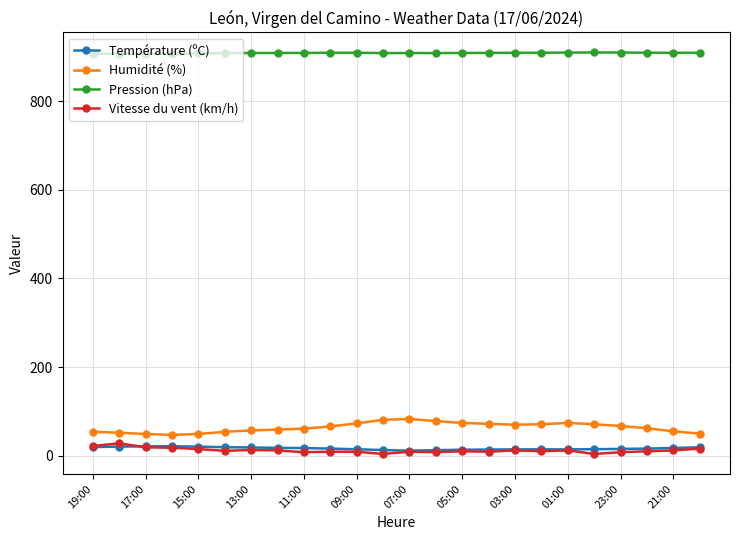

At how many categories does at least one series exceed 632?

24